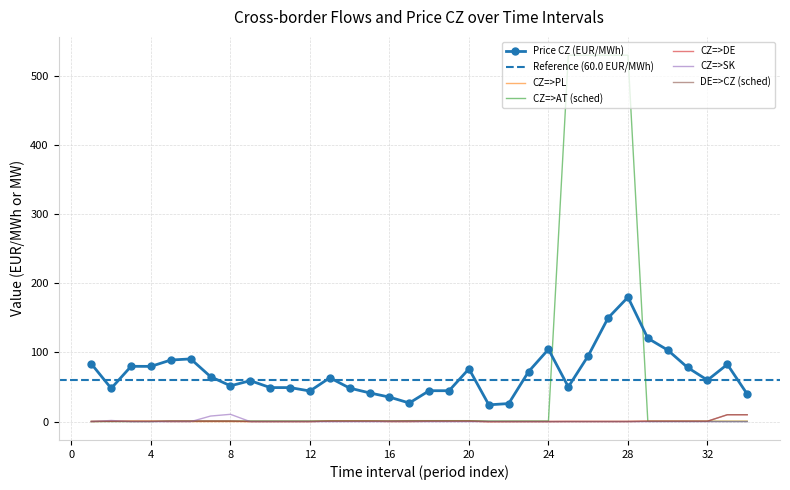

Reading left to right, extract all data points from this chart.

Price CZ (EUR/MWh): 1=83.6	2=48.1	3=80.0	4=79.9	5=89.1	6=90.7	7=65.0	8=51.8	9=59.2	10=49.2	11=49.2	12=44.3	13=63.5	14=48.5	15=41.6	16=35.5	17=26.9	18=44.7	19=44.7	20=76.4	21=24.3	22=26.2	23=72.3	24=104.6	25=50.2	26=95.2	27=149.9	28=179.9	29=120.5	30=103.5	31=78.3	32=60.0	33=82.8	34=39.8
CZ=>PL: 1=0.0	2=0.8	3=0.8	4=0.8	5=0.1	6=0.1	7=0.1	8=0.1	9=0.0	10=0.0	11=0.0	12=0.0	13=0.9	14=0.9	15=0.9	16=0.0	17=0.0	18=0.6	19=0.6	20=0.6	21=0.0	22=0.0	23=0.1	24=0.1	25=0.2	26=0.2	27=0.2	28=0.2	29=0.6	30=0.6	31=0.6	32=0.6	33=0.7	34=0.7
CZ=>AT (sched): 1=0.2	2=0.2	3=0.2	4=0.2	5=0.9	6=0.9	7=0.9	8=0.9	9=1.0	10=1.0	11=1.0	12=1.0	13=1.1	14=1.1	15=1.1	16=1.1	17=1.4	18=1.4	19=1.4	20=1.4	21=0.9	22=0.9	23=0.9	24=0.9	25=529.8	26=529.8	27=529.8	28=529.8	29=0.4	30=0.4	31=0.4	32=0.4	33=0.3	34=0.3
CZ=>DE: 1=0.4	2=0.4	3=0.4	4=0.4	5=0.8	6=0.8	7=0.8	8=0.8	9=0.3	10=0.3	11=0.3	12=0.3	13=0.7	14=0.7	15=0.7	16=0.7	17=0.8	18=0.8	19=0.8	20=0.8	21=0.0	22=0.2	23=0.2	24=0.2	25=0.3	26=0.3	27=0.3	28=0.3	29=0.6	30=0.6	31=0.6	32=0.6	33=10.0	34=10.0
CZ=>SK: 1=0.0	2=1.7	3=0.0	4=0.0	5=0.0	6=0.0	7=8.1	8=10.6	9=0.0	10=0.0	11=0.0	12=0.0	13=0.0	14=0.0	15=0.0	16=0.0	17=0.0	18=0.0	19=0.0	20=0.0	21=0.2	22=0.0	23=0.0	24=0.0	25=0.0	26=0.0	27=0.0	28=0.0	29=0.0	30=0.0	31=0.0	32=0.0	33=0.0	34=0.0
DE=>CZ (sched): 1=0.4	2=0.4	3=0.4	4=0.4	5=0.8	6=0.8	7=0.8	8=0.8	9=0.3	10=0.3	11=0.3	12=0.3	13=0.7	14=0.7	15=0.7	16=0.7	17=0.8	18=0.8	19=0.8	20=0.8	21=0.2	22=0.2	23=0.2	24=0.2	25=0.3	26=0.3	27=0.3	28=0.3	29=0.6	30=0.6	31=0.6	32=0.6	33=10.0	34=10.0